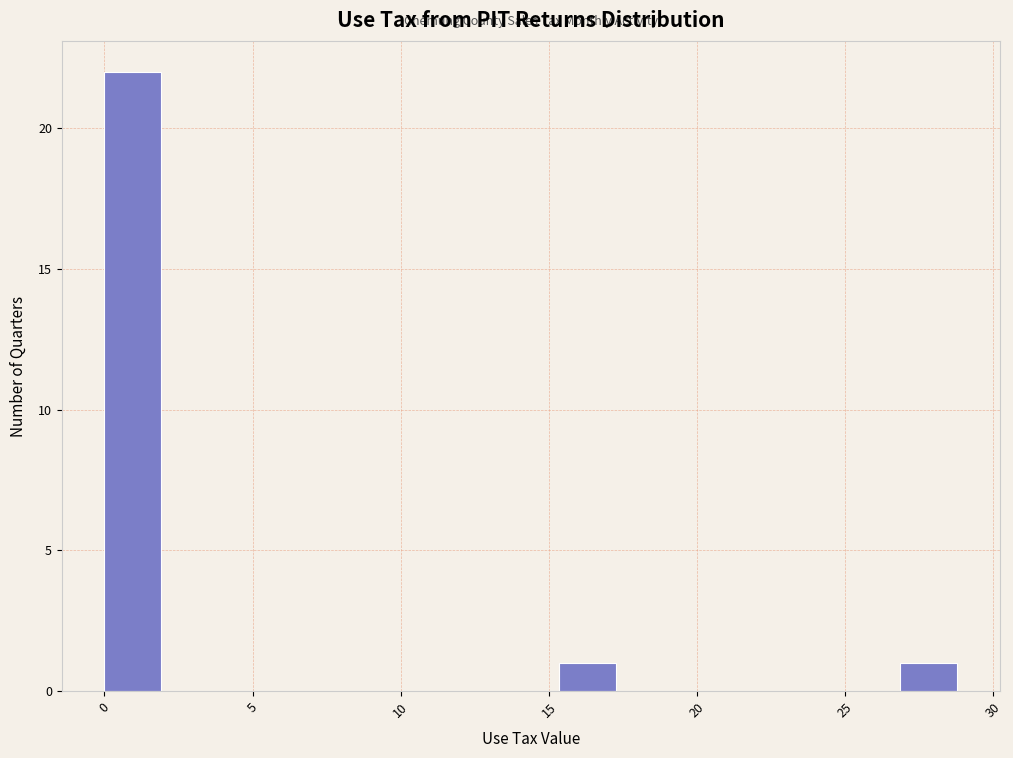

Read against the x-axis, roughly where is the centre of the tallest bar?

1.0